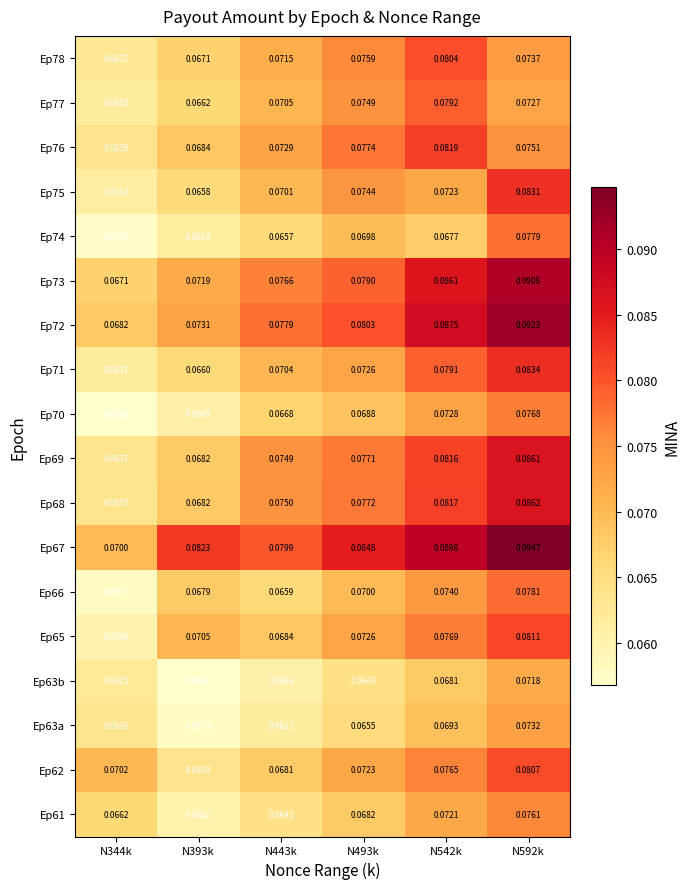

What is the total value across all series at N344k?

1.1